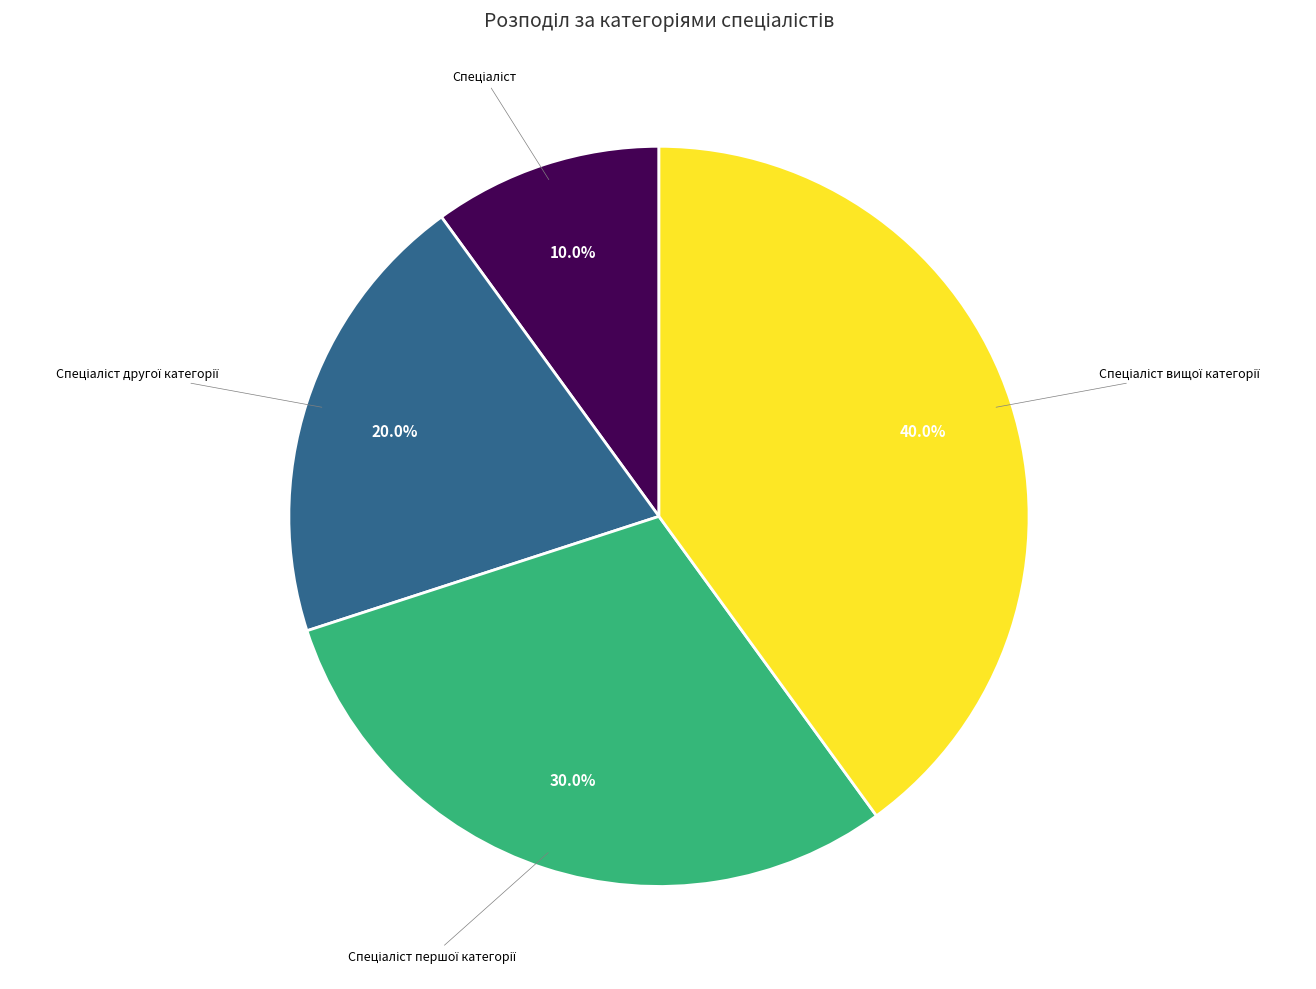

To the nearest percent, what is the difference between the largest and smallest slice percentages?

30%